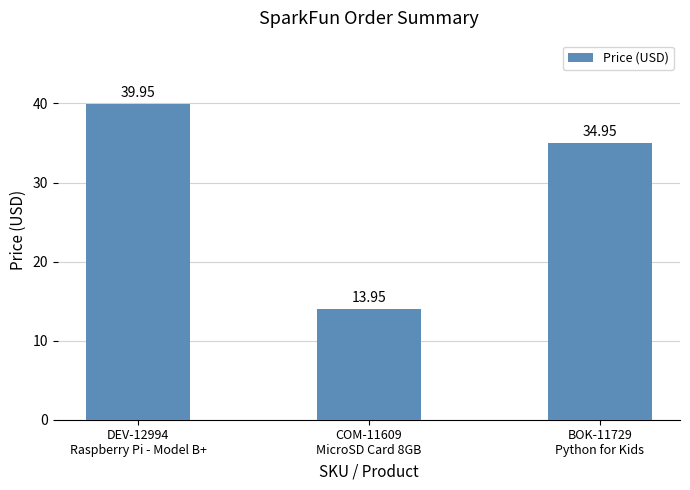

What is the maximum value shown in the chart?

40.0